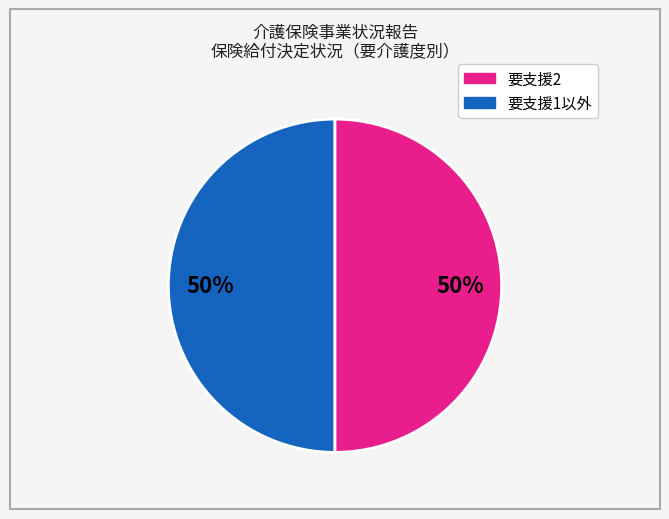

How many slices are in this pie chart?

2